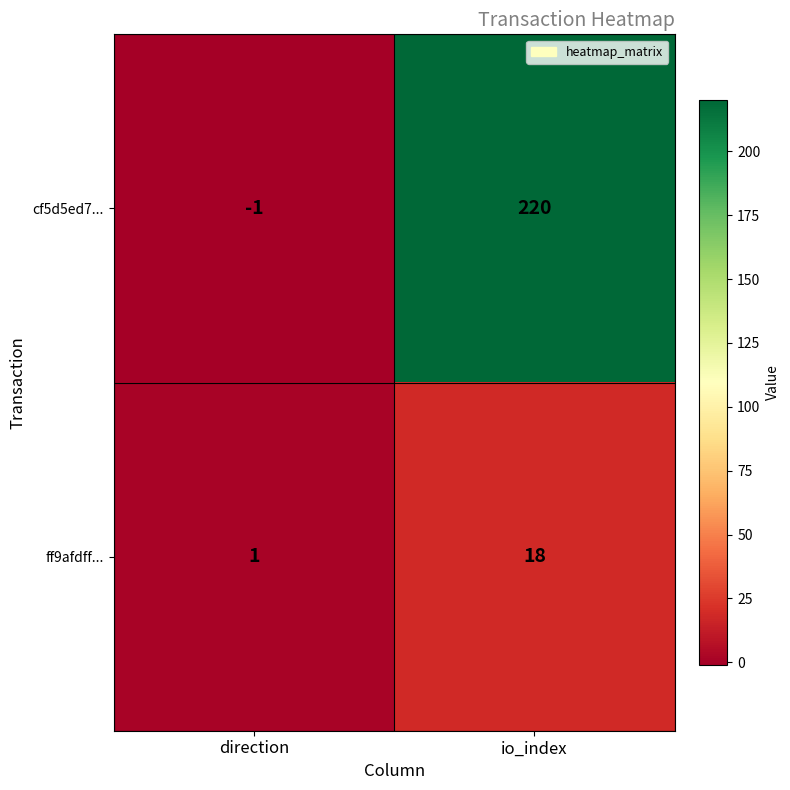

Reading left to right, transcribe all the data shown in this chart.

cf5d5ed7...: -1	220
ff9afdff...: 1	18